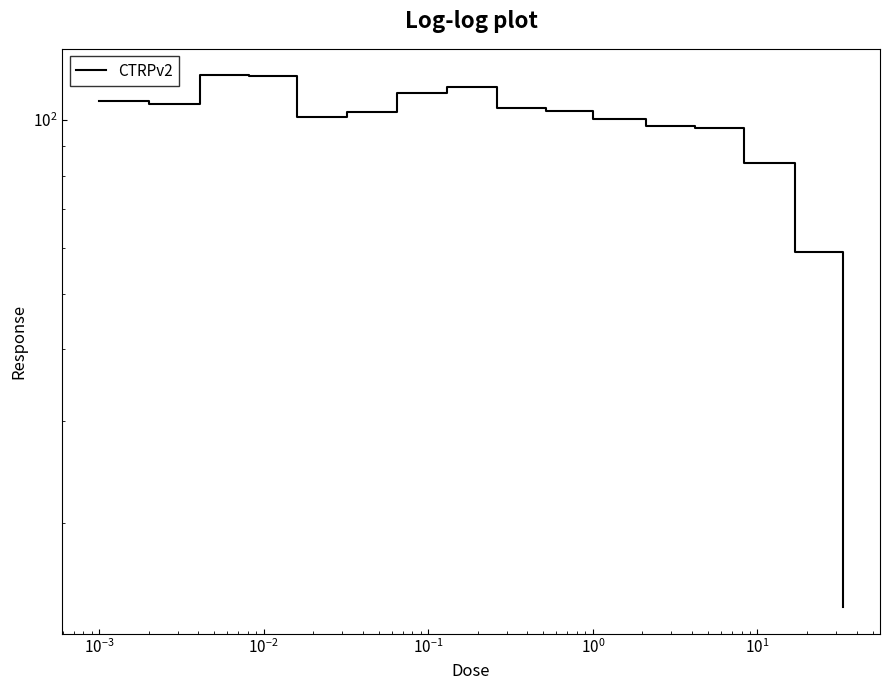

What is the difference between the maximum and second lowest values?

60.4